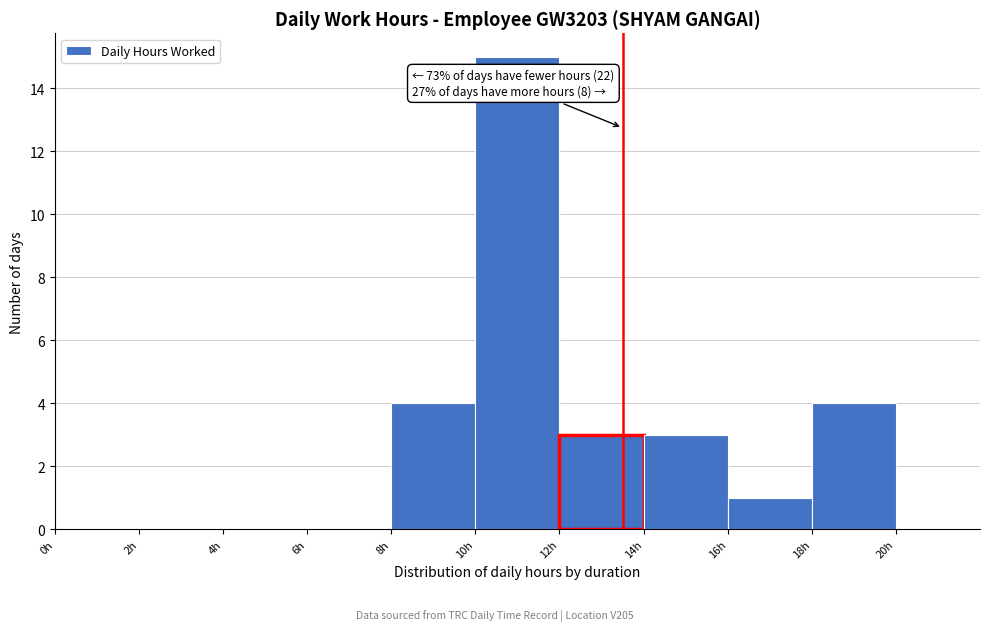

Which range on the x-axis has the tallest bar?

10 to 12